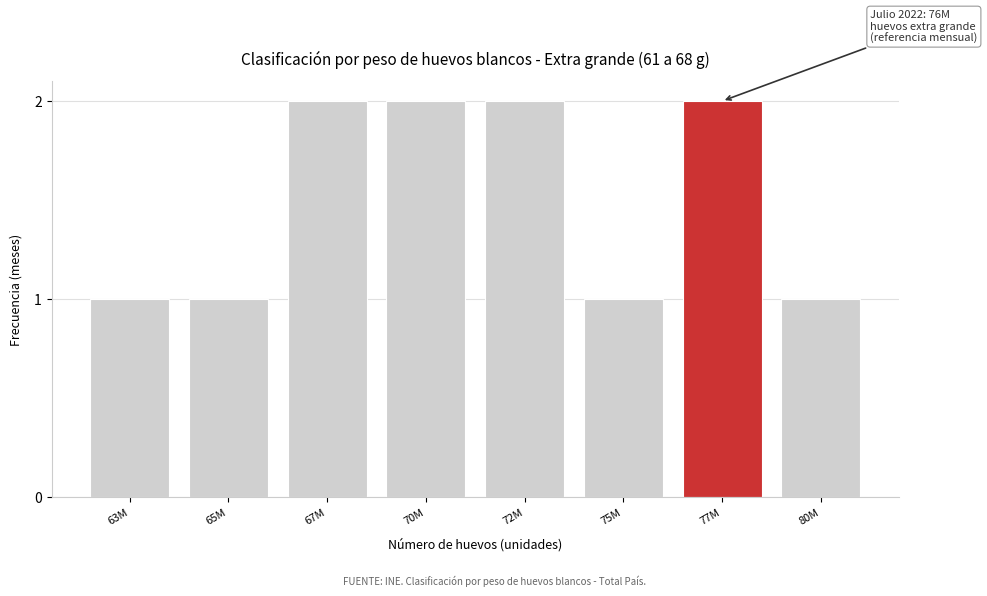

Reading left to right, list all the values displayed in this chart.

63M=1	65M=1	67M=2	70M=2	72M=2	75M=1	77M=2	80M=1